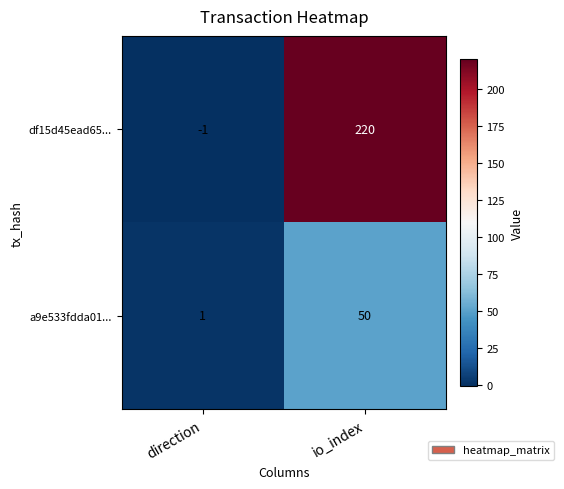

List the series in order of their peak value, lowest first.

a9e533fdda01..., df15d45ead65...